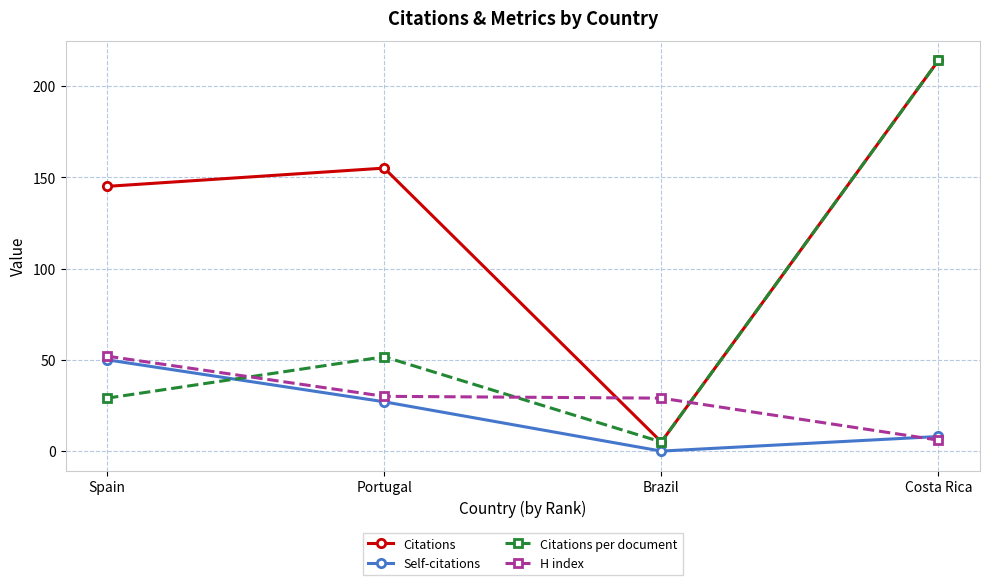

At how many categories does at least one series exceed 205?

1